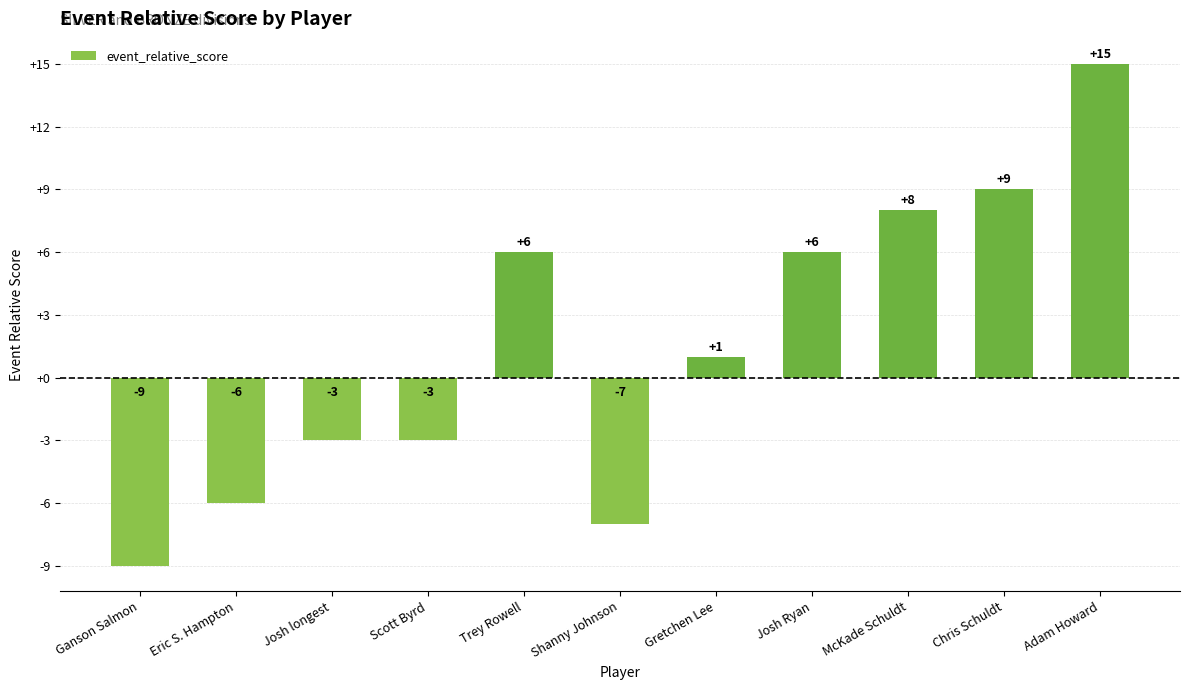

Are the bars grouped side by side (vs. stacked)?

No